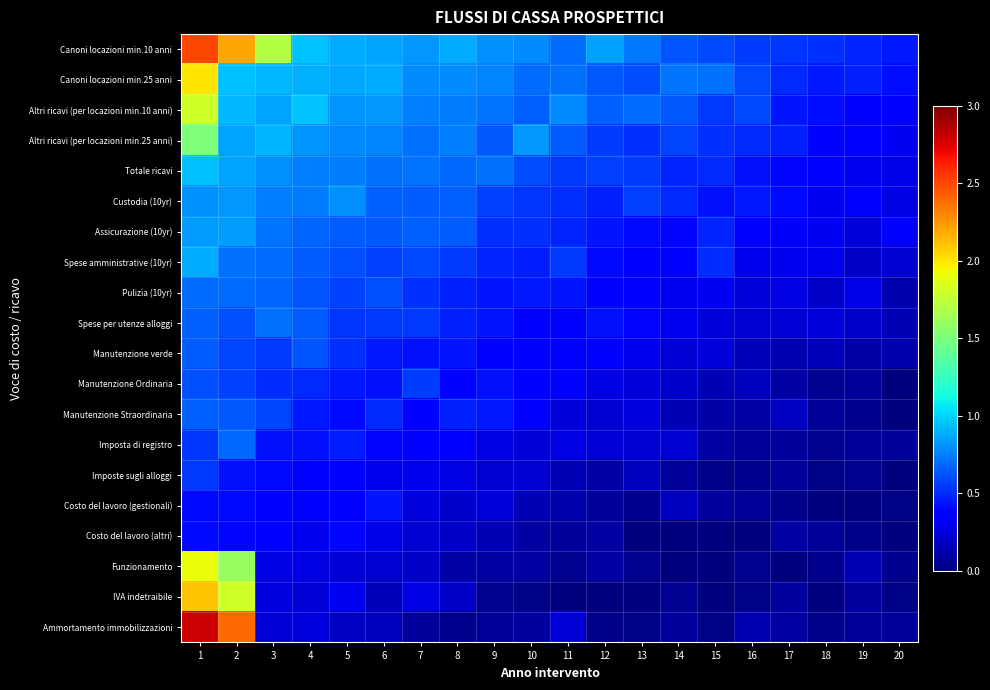

Reading right to left, what are all the values shown in this chart?

Canoni locazioni min.10 anni: 20=0.4	19=0.5	18=0.5	17=0.5	16=0.6	15=0.6	14=0.6	13=0.7	12=0.8	11=0.7	10=0.8	9=0.8	8=0.9	7=0.8	6=0.9	5=0.9	4=1.0	3=1.7	2=2.2	1=2.5
Canoni locazioni min.25 anni: 20=0.4	19=0.5	18=0.5	17=0.5	16=0.6	15=0.7	14=0.7	13=0.6	12=0.6	11=0.7	10=0.7	9=0.8	8=0.8	7=0.8	6=0.9	5=0.9	4=0.9	3=0.9	2=0.9	1=2.0
Altri ricavi (per locazioni min.10 anni): 20=0.4	19=0.4	18=0.4	17=0.4	16=0.6	15=0.5	14=0.6	13=0.7	12=0.7	11=0.8	10=0.7	9=0.7	8=0.7	7=0.8	6=0.8	5=0.8	4=1.0	3=0.9	2=0.9	1=1.8
Altri ricavi (per locazioni min.25 anni): 20=0.3	19=0.4	18=0.4	17=0.5	16=0.5	15=0.5	14=0.6	13=0.5	12=0.6	11=0.7	10=0.8	9=0.6	8=0.8	7=0.7	6=0.8	5=0.8	4=0.8	3=0.9	2=0.9	1=1.5
Totale ricavi: 20=0.3	19=0.3	18=0.4	17=0.4	16=0.4	15=0.5	14=0.5	13=0.6	12=0.6	11=0.5	10=0.6	9=0.7	8=0.7	7=0.7	6=0.7	5=0.7	4=0.8	3=0.8	2=0.9	1=0.9
Custodia (10yr): 20=0.3	19=0.4	18=0.3	17=0.4	16=0.5	15=0.4	14=0.5	13=0.6	12=0.5	11=0.5	10=0.5	9=0.6	8=0.7	7=0.6	6=0.7	5=0.8	4=0.7	3=0.8	2=0.8	1=0.8
Assicurazione (10yr): 20=0.4	19=0.2	18=0.3	17=0.3	16=0.3	15=0.5	14=0.4	13=0.4	12=0.4	11=0.5	10=0.5	9=0.5	8=0.6	7=0.7	6=0.6	5=0.7	4=0.7	3=0.7	2=0.8	1=0.8
Spese amministrative (10yr): 20=0.2	19=0.2	18=0.3	17=0.3	16=0.3	15=0.5	14=0.4	13=0.4	12=0.4	11=0.5	10=0.5	9=0.5	8=0.5	7=0.6	6=0.6	5=0.6	4=0.6	3=0.7	2=0.7	1=0.9
Pulizia (10yr): 20=0.1	19=0.3	18=0.2	17=0.3	16=0.2	15=0.3	14=0.3	13=0.4	12=0.4	11=0.4	10=0.5	9=0.4	8=0.5	7=0.5	6=0.6	5=0.6	4=0.6	3=0.7	2=0.7	1=0.7
Spese per utenze alloggi: 20=0.1	19=0.2	18=0.2	17=0.2	16=0.2	15=0.2	14=0.3	13=0.4	12=0.4	11=0.3	10=0.4	9=0.4	8=0.5	7=0.5	6=0.5	5=0.5	4=0.7	3=0.7	2=0.6	1=0.7
Manutenzione verde: 20=0.1	19=0.1	18=0.2	17=0.1	16=0.2	15=0.2	14=0.2	13=0.3	12=0.3	11=0.3	10=0.3	9=0.4	8=0.4	7=0.4	6=0.5	5=0.5	4=0.6	3=0.5	2=0.6	1=0.7
Manutenzione Ordinaria: 20=0.0	19=0.1	18=0.1	17=0.1	16=0.2	15=0.2	14=0.2	13=0.2	12=0.3	11=0.3	10=0.3	9=0.4	8=0.4	7=0.6	6=0.4	5=0.5	4=0.5	3=0.5	2=0.6	1=0.6
Manutenzione Straordinaria: 20=0.0	19=0.0	18=0.1	17=0.2	16=0.1	15=0.1	14=0.1	13=0.3	12=0.2	11=0.2	10=0.3	9=0.4	8=0.5	7=0.4	6=0.5	5=0.4	4=0.5	3=0.6	2=0.6	1=0.7
Imposta di registro: 20=0.1	19=0.1	18=0.1	17=0.1	16=0.1	15=0.1	14=0.2	13=0.2	12=0.2	11=0.3	10=0.2	9=0.3	8=0.3	7=0.4	6=0.4	5=0.5	4=0.4	3=0.4	2=0.7	1=0.5
Imposte sugli alloggi: 20=0.0	19=0.0	18=0.0	17=0.1	16=0.0	15=0.0	14=0.1	13=0.2	12=0.1	11=0.1	10=0.2	9=0.2	8=0.3	7=0.3	6=0.3	5=0.4	4=0.4	3=0.4	2=0.4	1=0.6
Costo del lavoro (gestionali): 20=0.0	19=0.0	18=0.0	17=0.0	16=0.1	15=0.1	14=0.2	13=0.0	12=0.1	11=0.1	10=0.1	9=0.2	8=0.2	7=0.3	6=0.4	5=0.3	4=0.4	3=0.4	2=0.4	1=0.4
Costo del lavoro (altri): 20=0.0	19=0.0	18=0.1	17=0.1	16=0.0	15=0.0	14=0.0	13=0.0	12=0.1	11=0.1	10=0.1	9=0.1	8=0.2	7=0.2	6=0.3	5=0.4	4=0.3	3=0.4	2=0.4	1=0.4
Funzionamento: 20=0.0	19=0.1	18=0.0	17=0.0	16=0.1	15=0.0	14=0.0	13=0.1	12=0.1	11=0.1	10=0.1	9=0.1	8=0.1	7=0.2	6=0.2	5=0.2	4=0.3	3=0.3	2=1.6	1=1.9
IVA indetraibile: 20=0.0	19=0.1	18=0.0	17=0.1	16=0.0	15=0.0	14=0.1	13=0.0	12=0.0	11=0.0	10=0.0	9=0.1	8=0.2	7=0.3	6=0.2	5=0.3	4=0.2	3=0.3	2=1.8	1=2.1
Ammortamento immobilizzazioni: 20=0.1	19=0.1	18=0.0	17=0.1	16=0.1	15=0.0	14=0.1	13=0.0	12=0.0	11=0.2	10=0.1	9=0.1	8=0.0	7=0.1	6=0.2	5=0.2	4=0.3	3=0.2	2=2.4	1=2.8